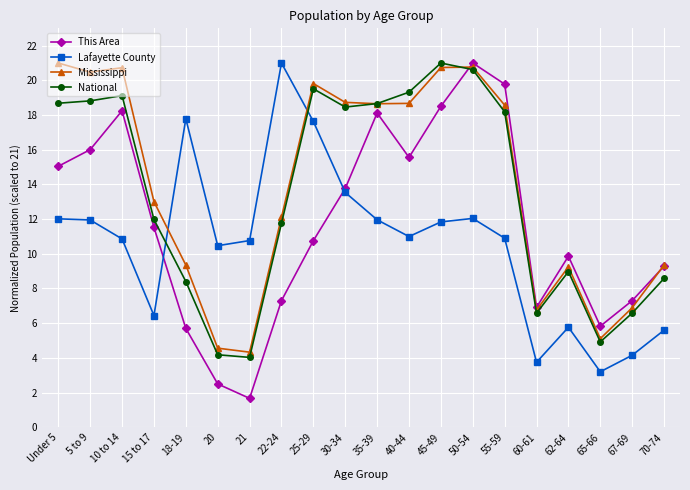

How many series are shown in this chart?

4